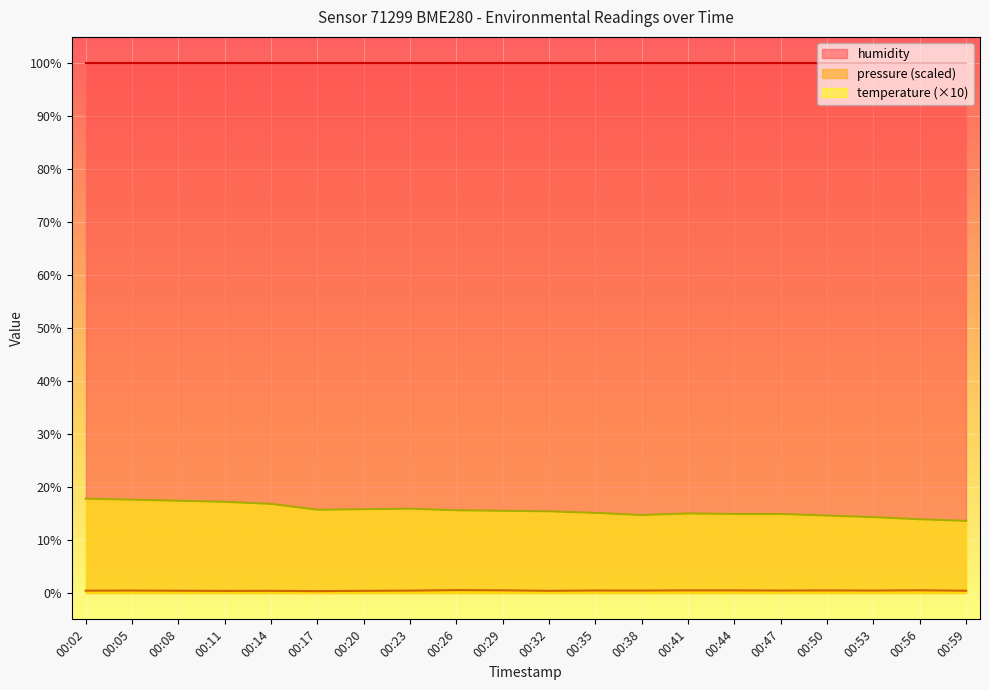

Where is pressure nearest to the value 0?

00:17